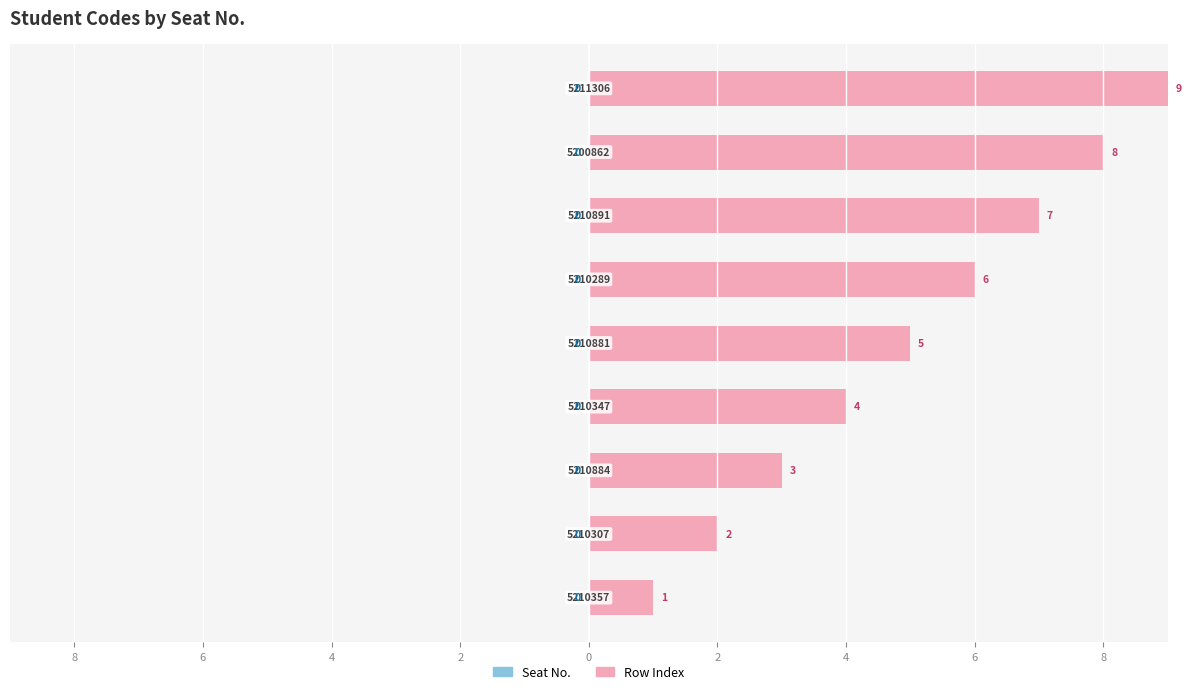

Does the chart contain any negative values?

No